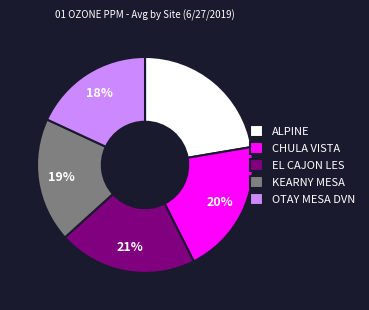

Does any single category account for the majority?

No